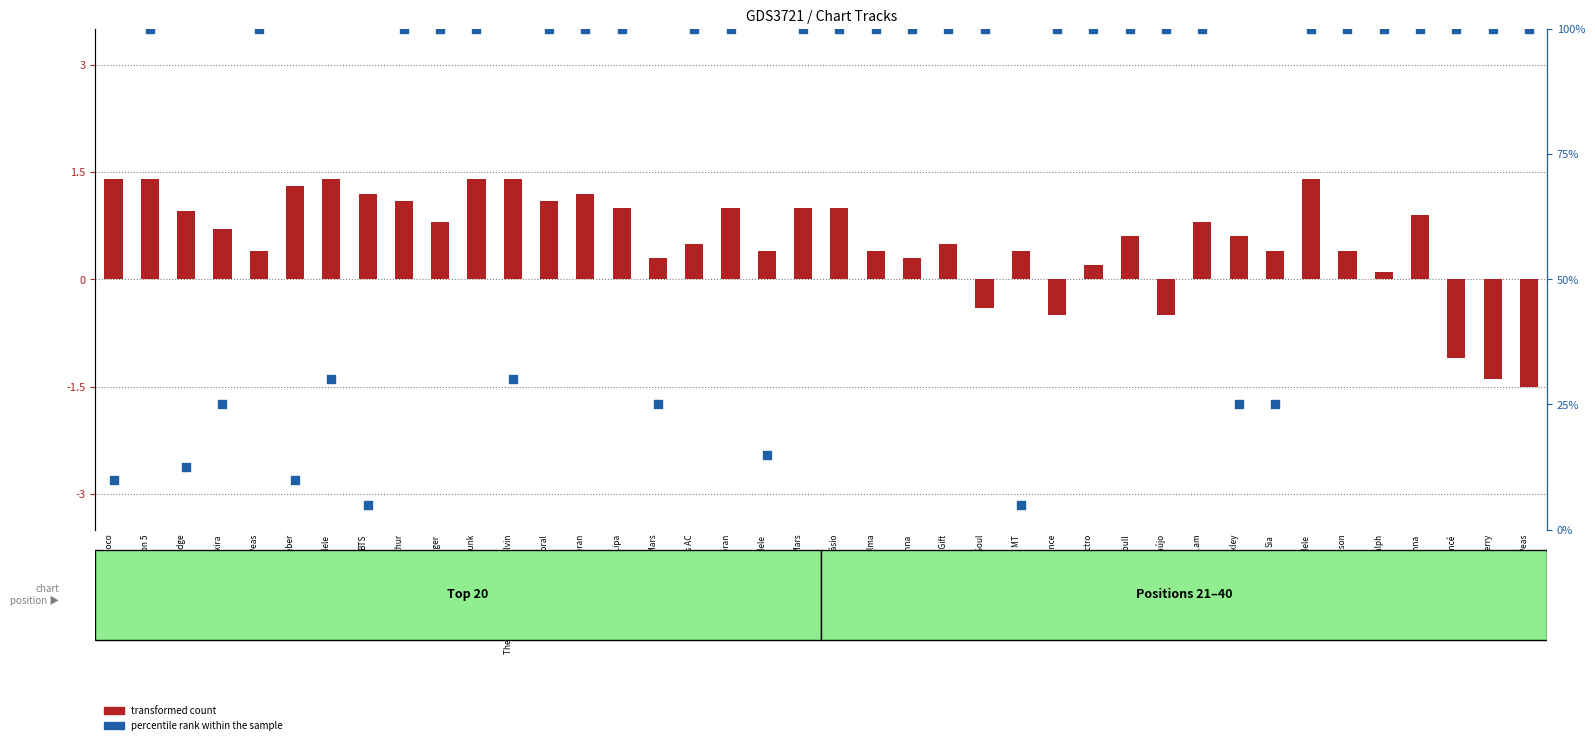

What are all the series names shown in the legend?

transformed count, percentile rank within the sample